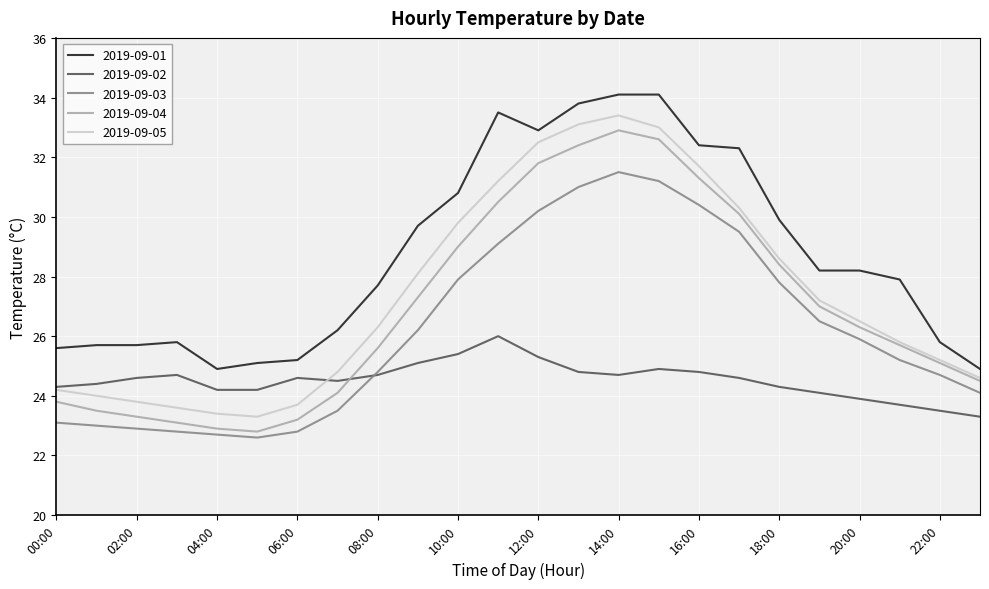

What is the difference between the maximum and minimum values in the 2019-09-02 series?

2.7